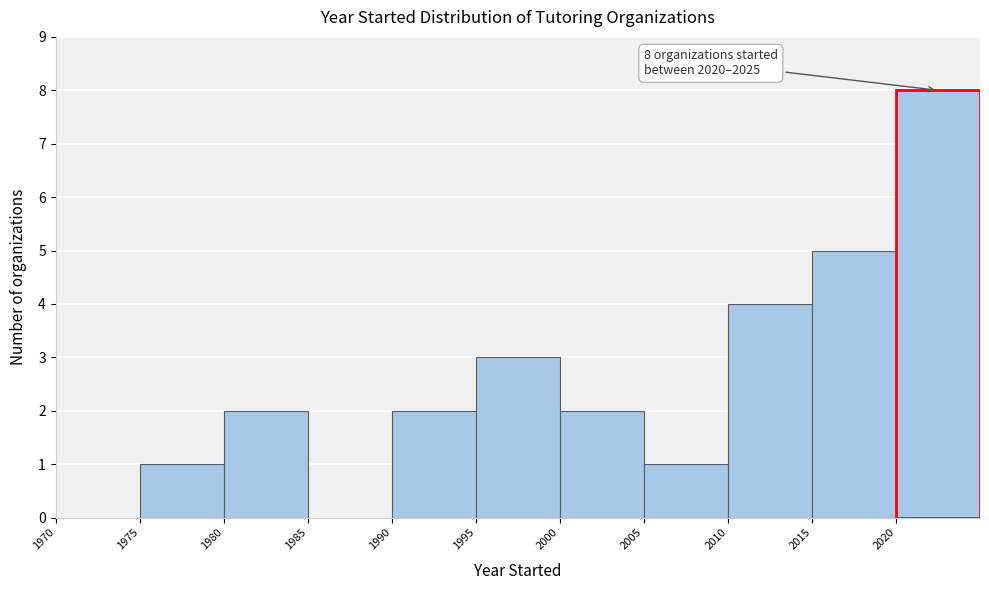

Over which range of the x-axis is the bar tallest?

2020 to 2025